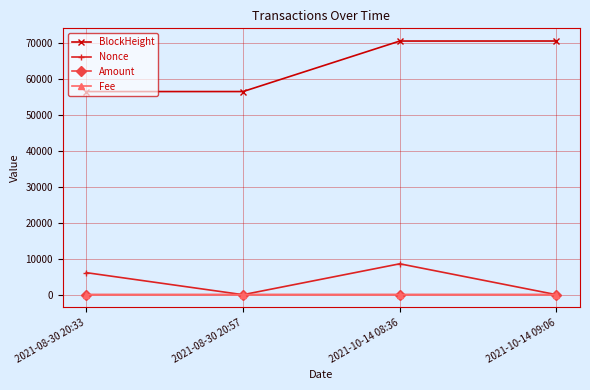

Where is Nonce nearest to the value 4304?

2021-08-30 20:33